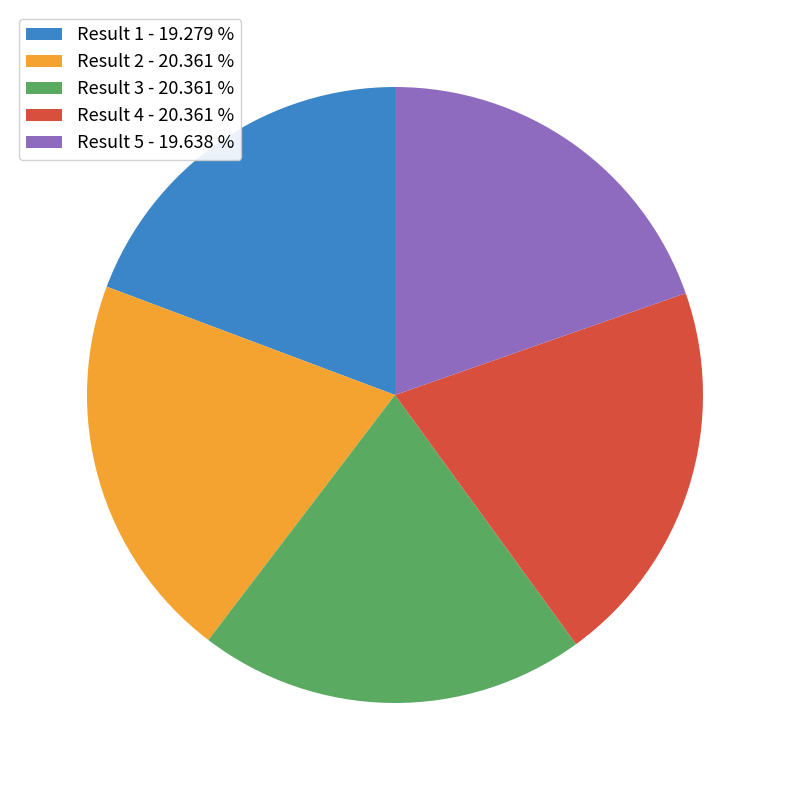

What is the ratio of the value at Result 4 - 20.361 % to the value at Result 2 - 20.361 %?

1.0